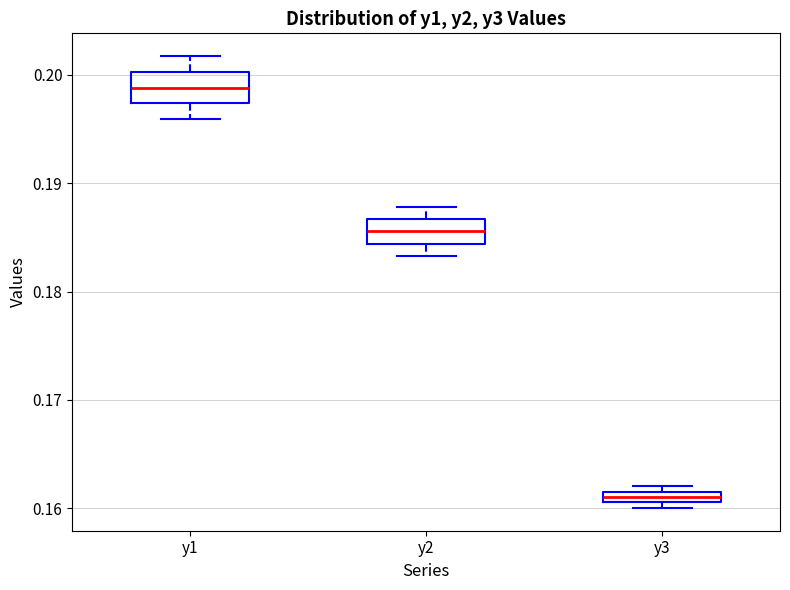

Where is the upper edge of the box for y3 on the y-axis? The values are not printed on the chart, so give them approximately, as read against the axis.

0.162